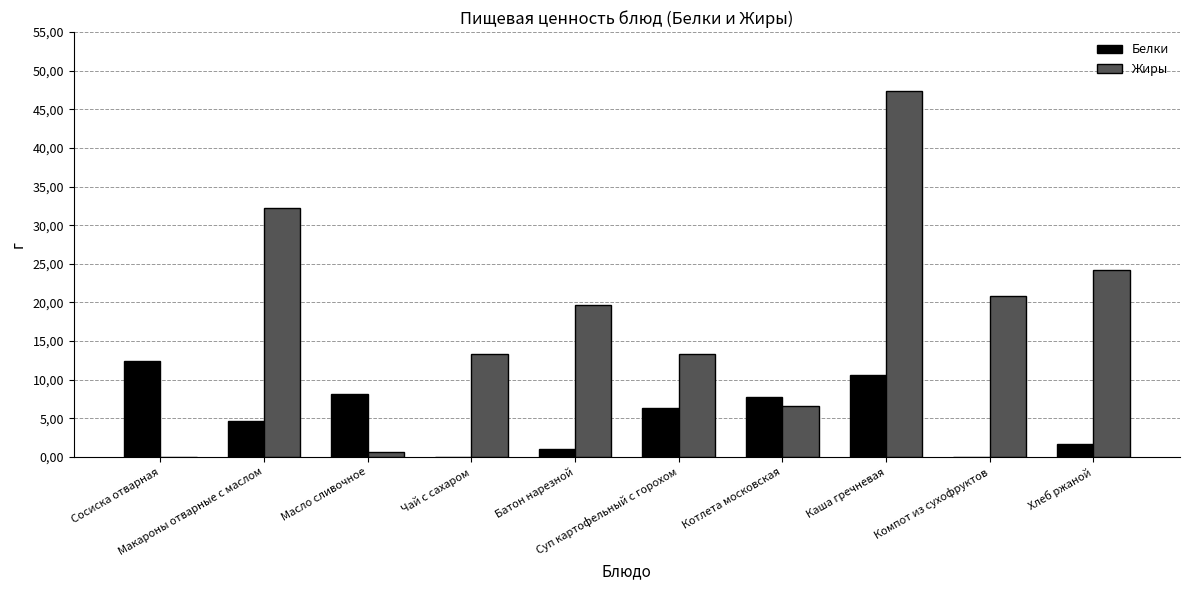

What is the label of the 6th bar from the left?

Суп картофельный с горохом